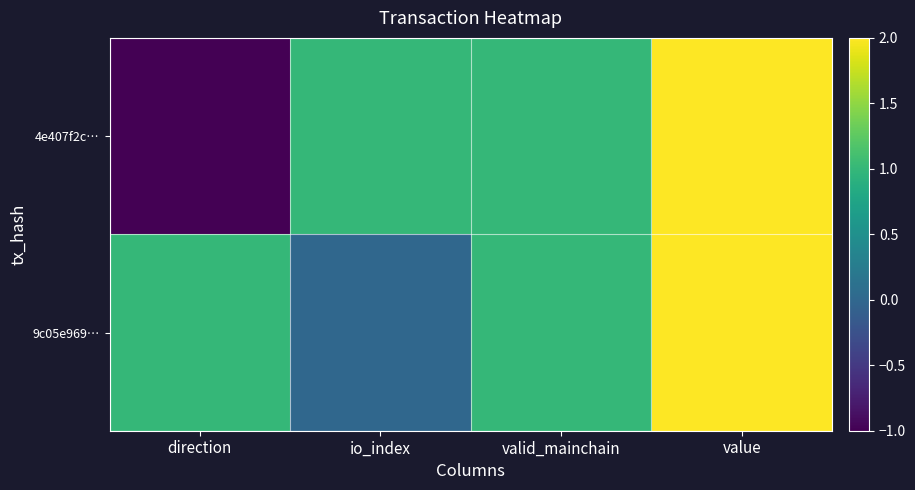

Which category has the lowest value across all series?

direction